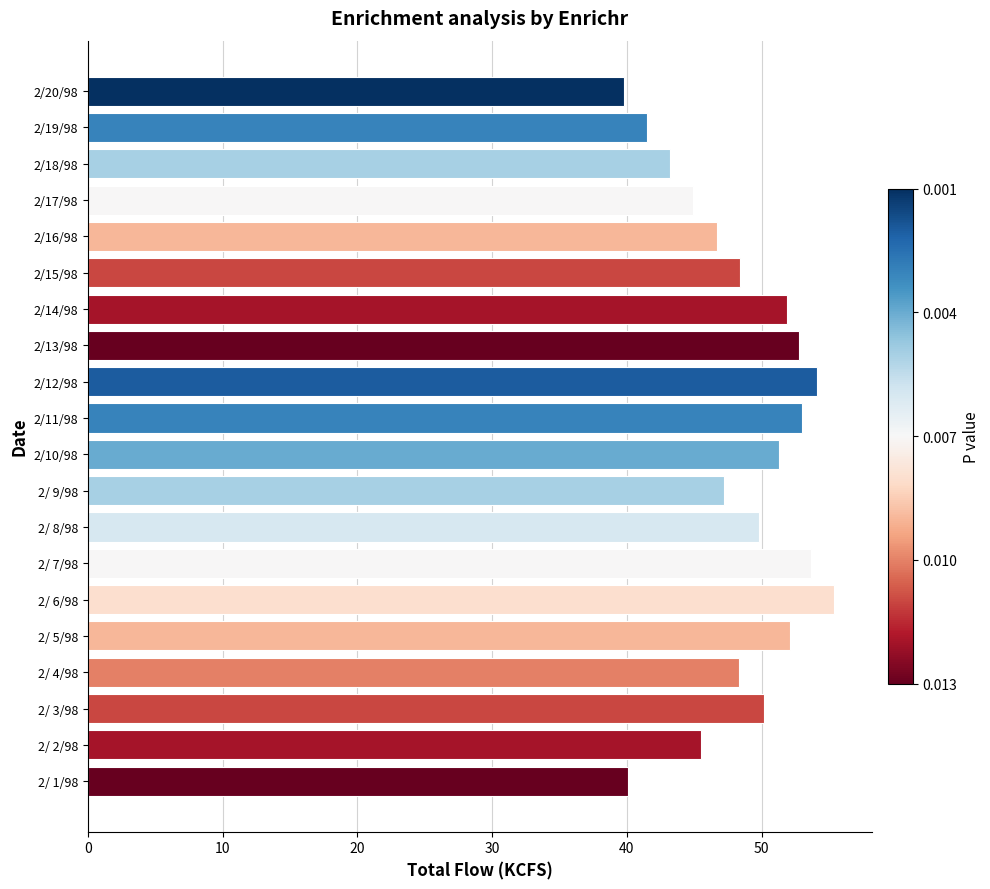

Approximately how many times larger is the value at 2/ 3/98 compared to 2/18/98?

1.2